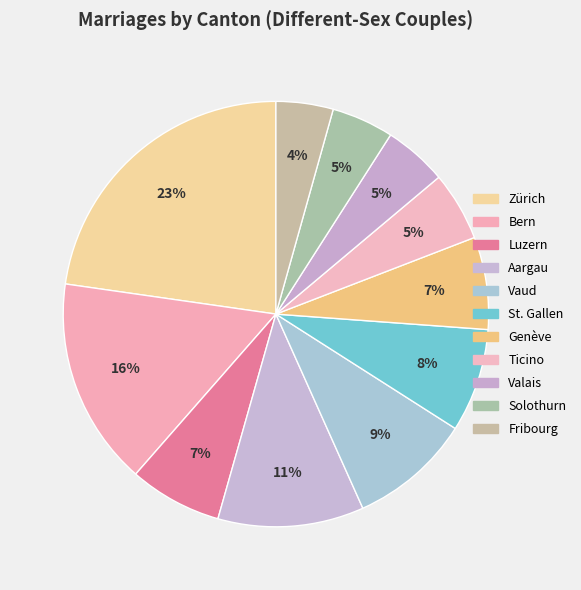

Which has a higher value, Aargau or Valais?

Aargau